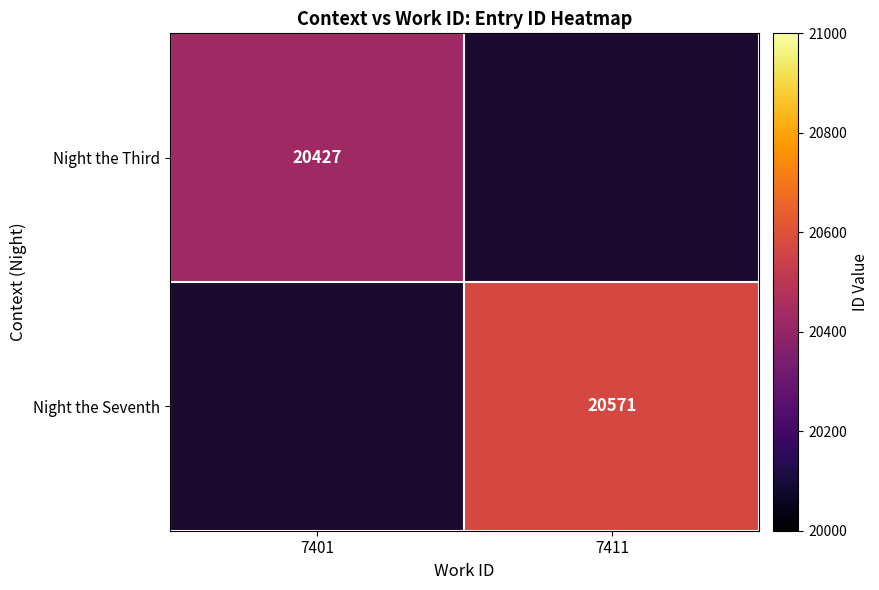

What is the minimum value shown in the chart?

20427.0